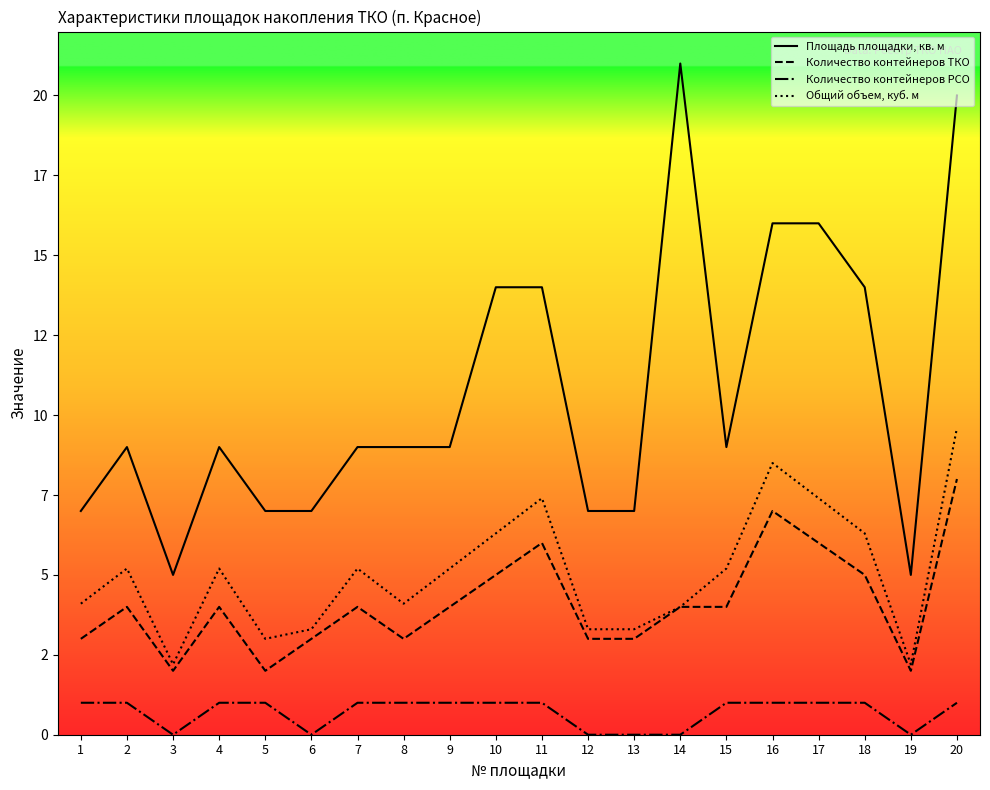

Which has a higher value, 17 or 20?

20